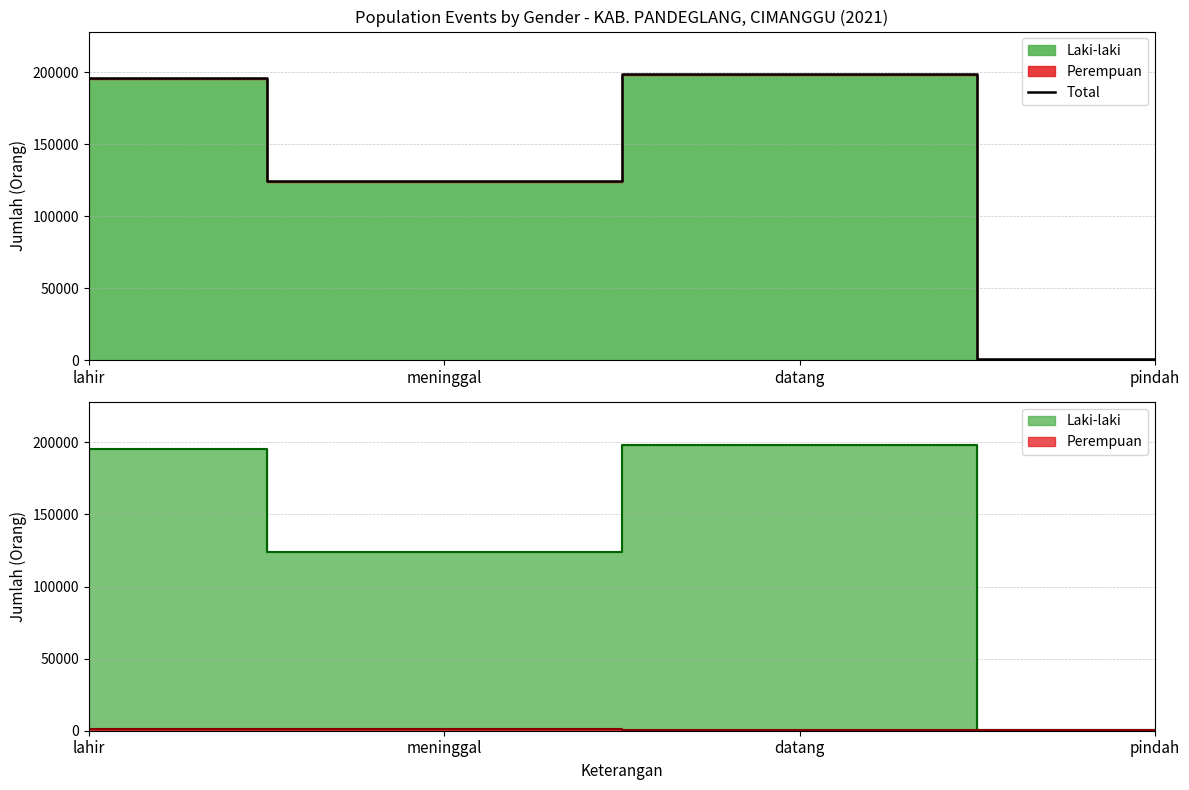

What is the ratio of the value at meninggal to the value at datang?

0.6